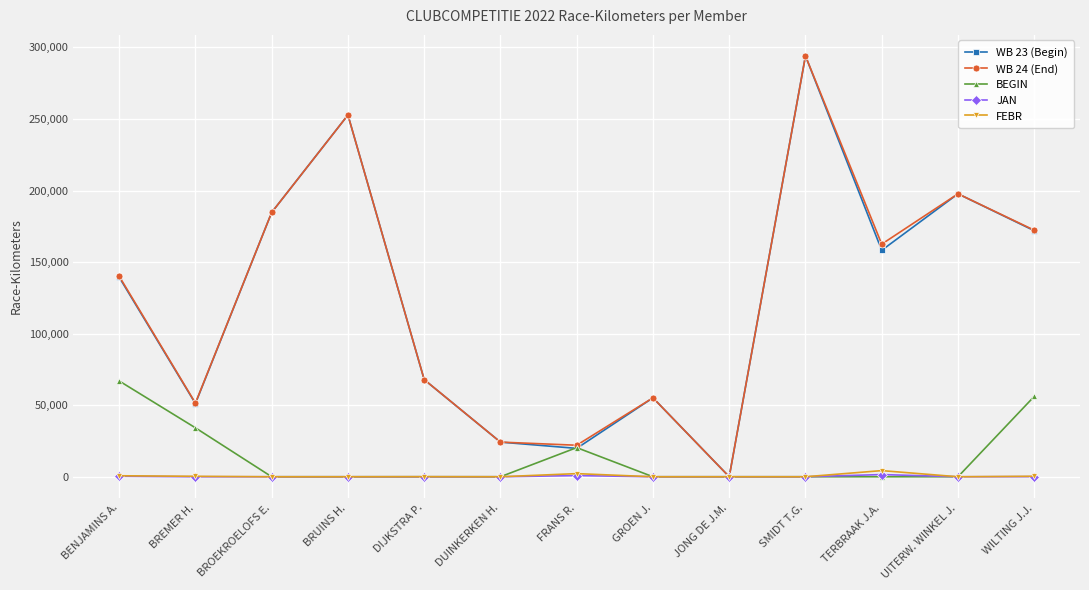

At which category is the sum across all series the highest?

SMIDT T.G.